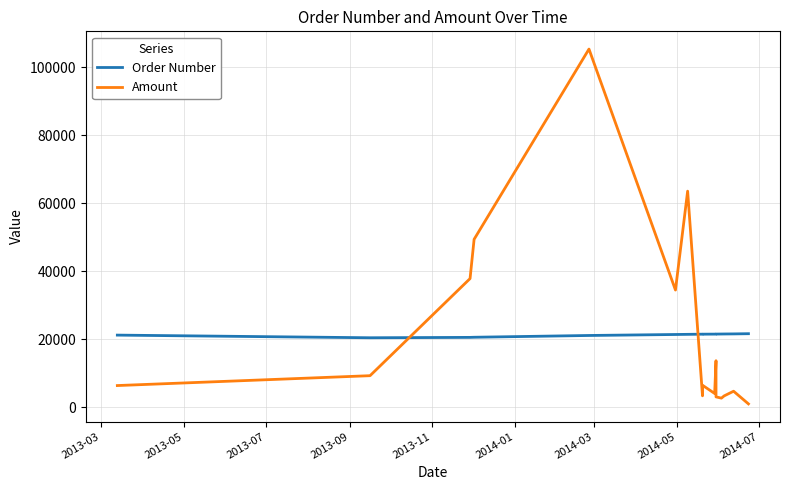

Is this an area chart (filled region under the line)?

No